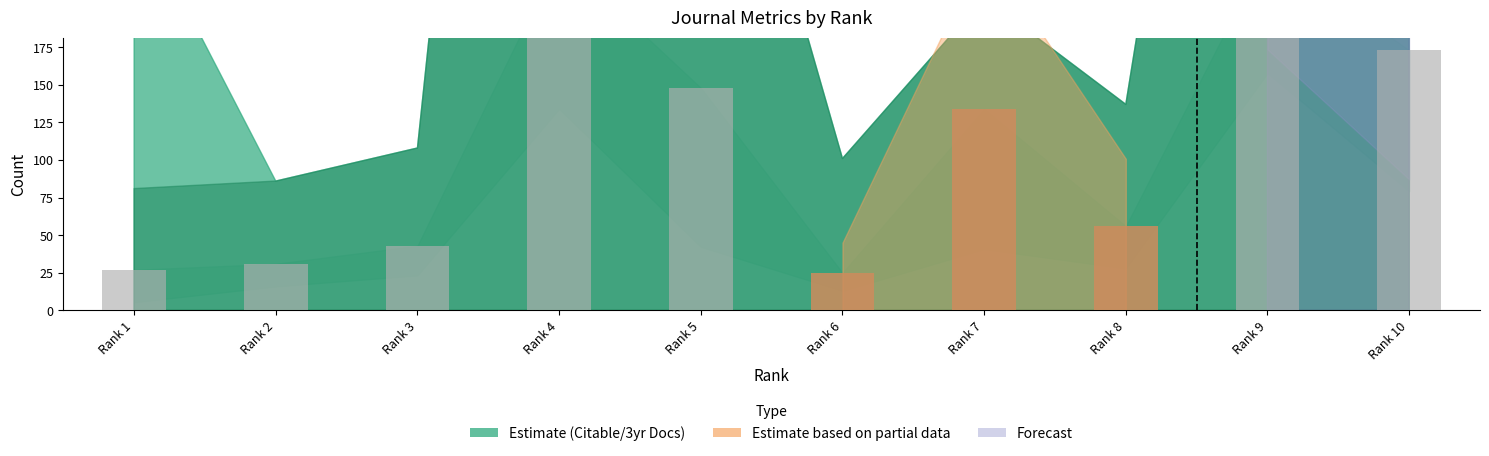

True or false: the data shows 56 at Rank 8.

True